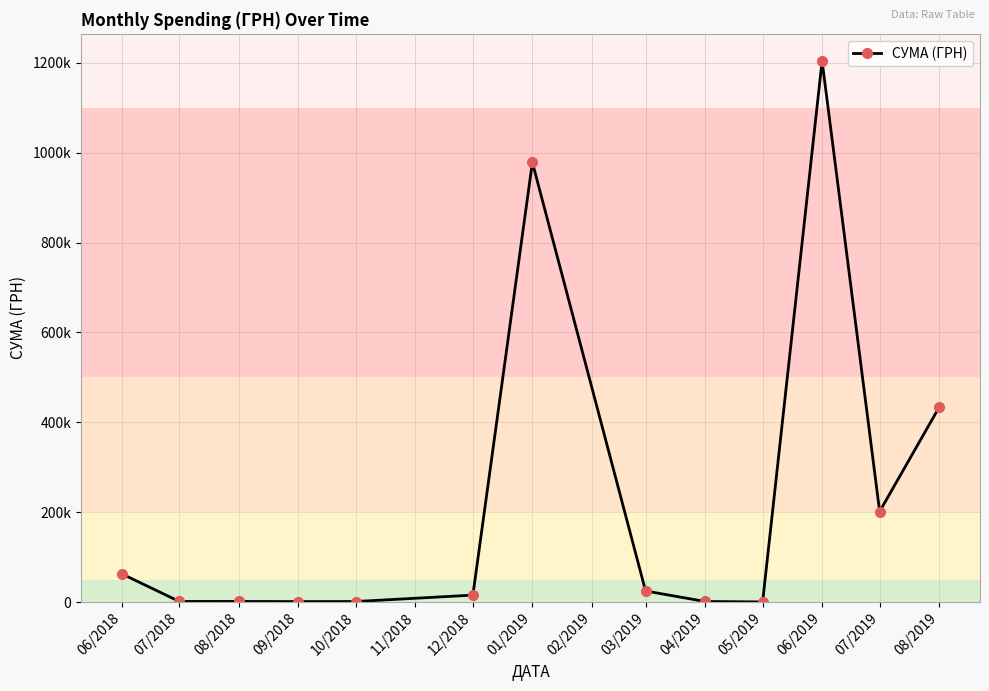

Is this an area chart (filled region under the line)?

No